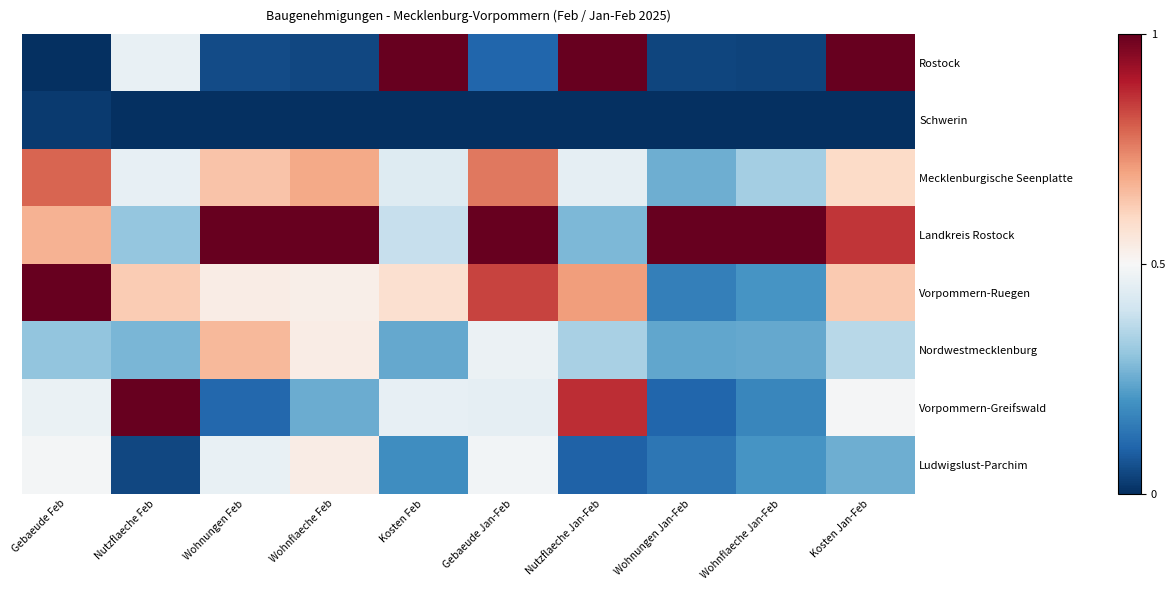

Which category has the lowest value across all series?

Gebaeude Feb